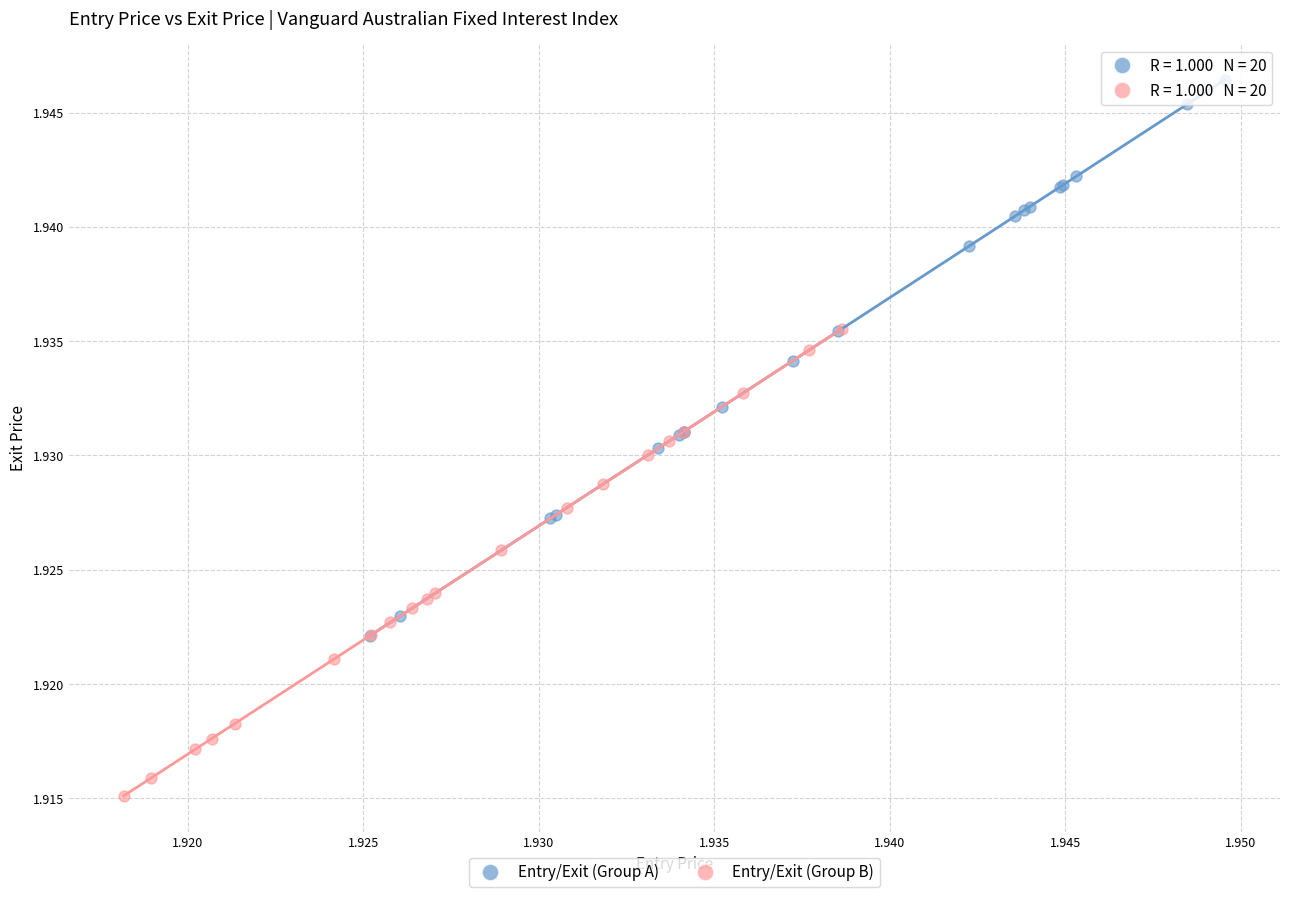

Which series has the widest spread of Y values?

Entry/Exit (Group A)